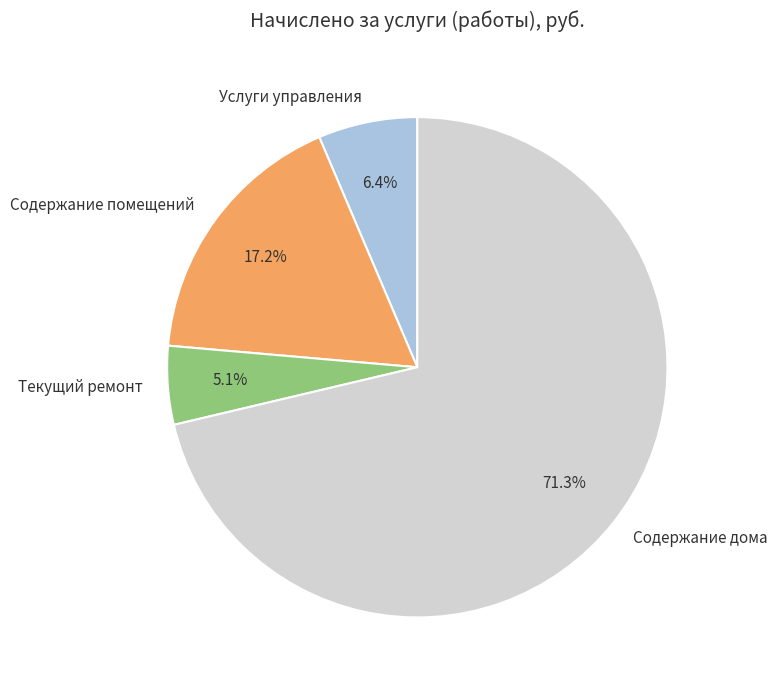

What is the majority slice?

Содержание дома